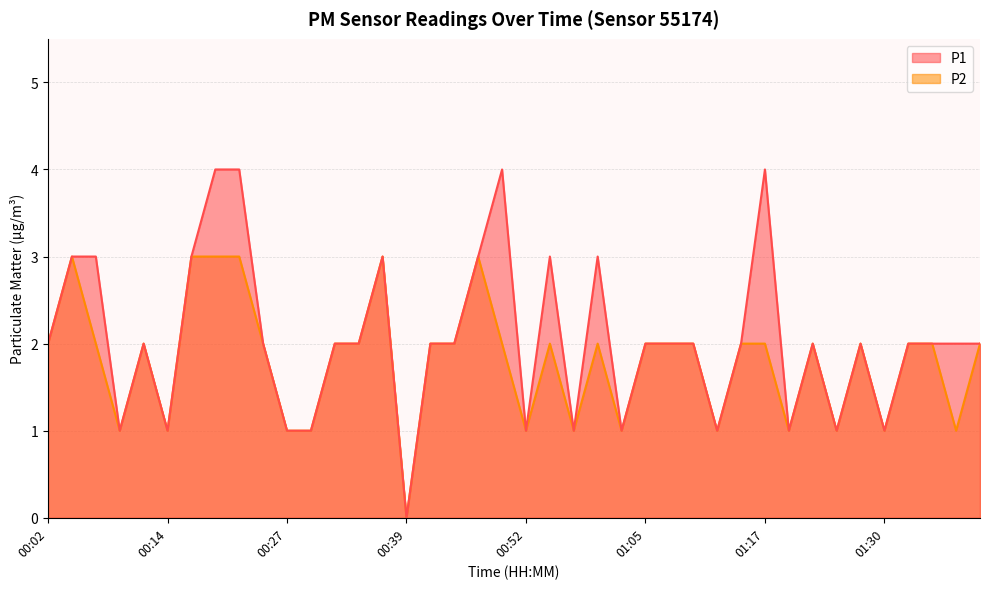

List the series in order of their peak value, lowest first.

P2, P1